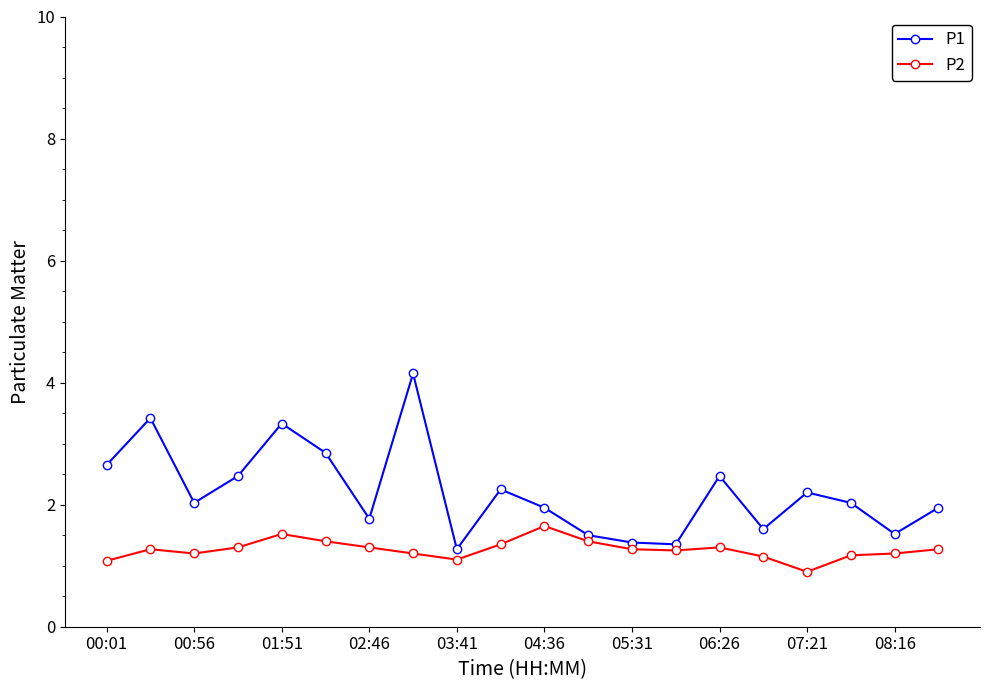

In P2, how many points are higher than both neighbors (excluding endpoints)?

4